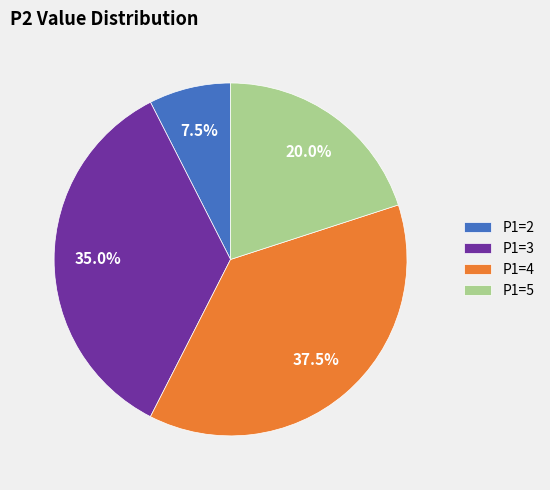

Is there a majority slice in this chart?

No